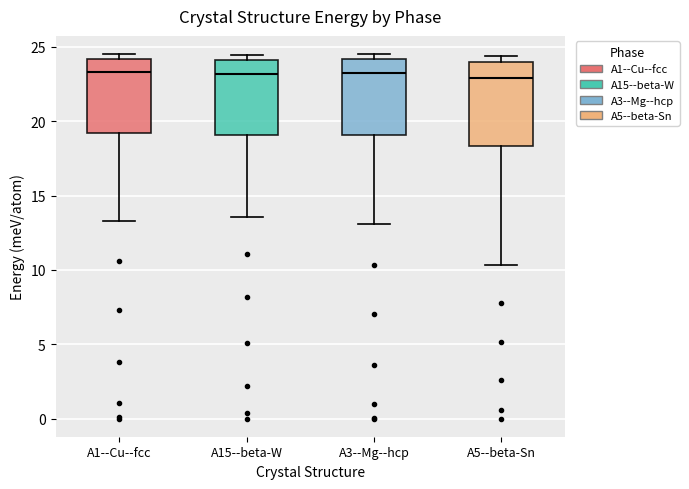

Reading left to right, transcribe this box plot: for each box, give where its median line is, the range the box spans, and where its two whiskers end, as read against the y-axis. The values are not printed on the chart, so give them approximately, as read against the axis.

A1--Cu--fcc: median 23.5, box 19.0 to 24.0, whiskers 13.5 to 24.5
A15--beta-W: median 23.0, box 19.0 to 24.0, whiskers 13.5 to 24.5
A3--Mg--hcp: median 23.5, box 19.0 to 24.0, whiskers 13.0 to 24.5
A5--beta-Sn: median 23.0, box 18.5 to 24.0, whiskers 10.5 to 24.5